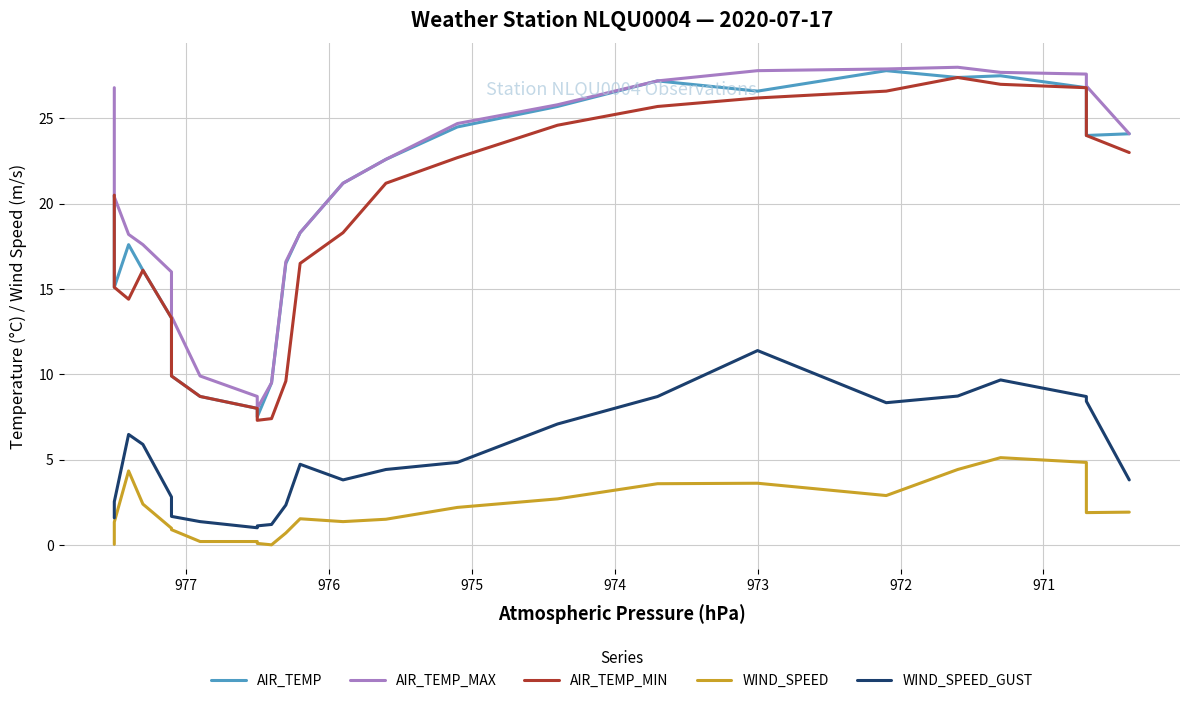

How many categories are shown in the chart?

24